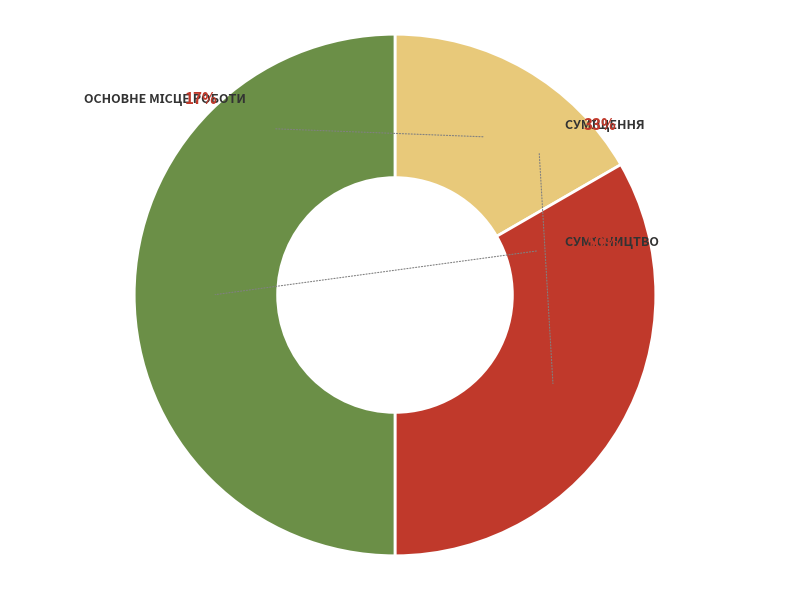

Rank the categories by value from highest to lowest.

Сумісництво, Суміщення, Основне місце роботи